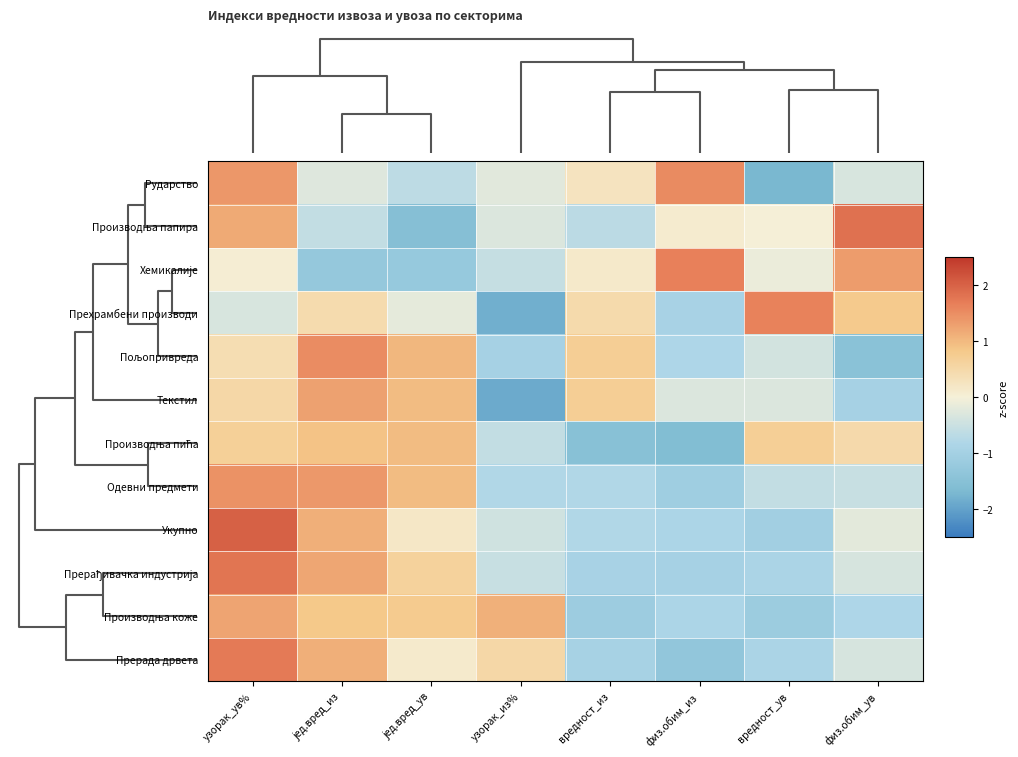

How many distinct data groups are displayed?

12